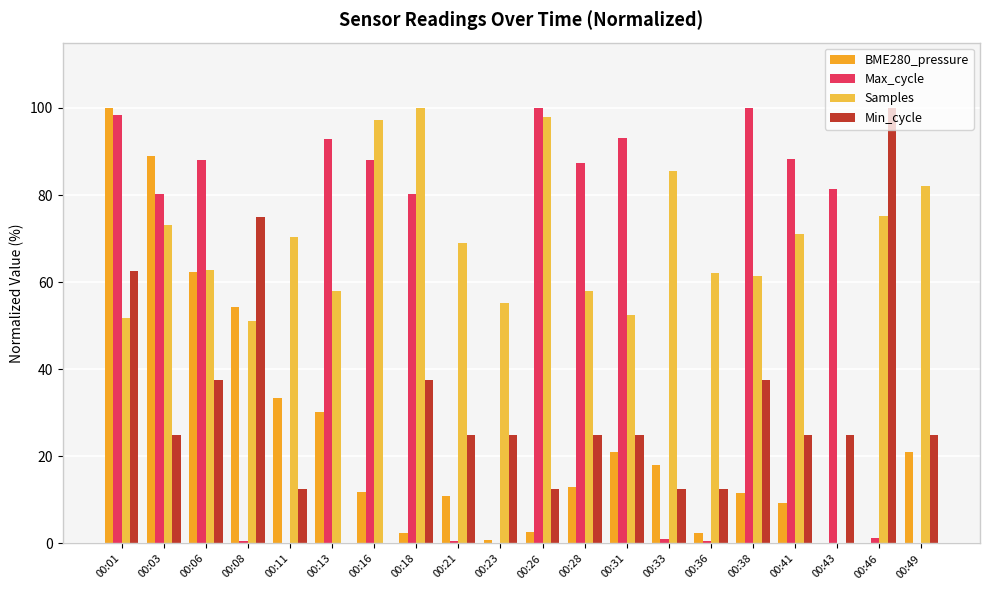

What is the maximum value shown in the chart?

100.0